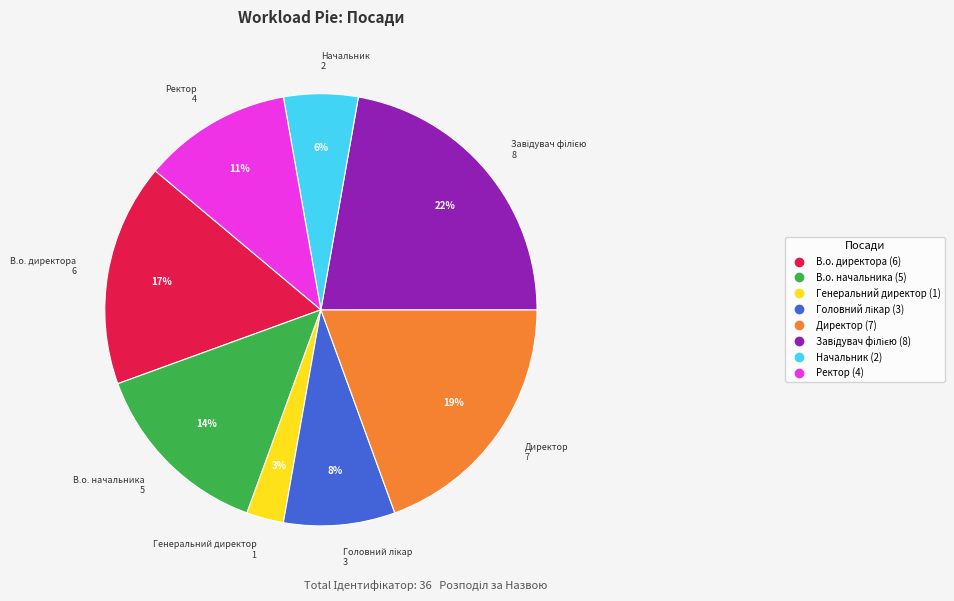

The Директор slice represents 19% of the pie. True or false?

True